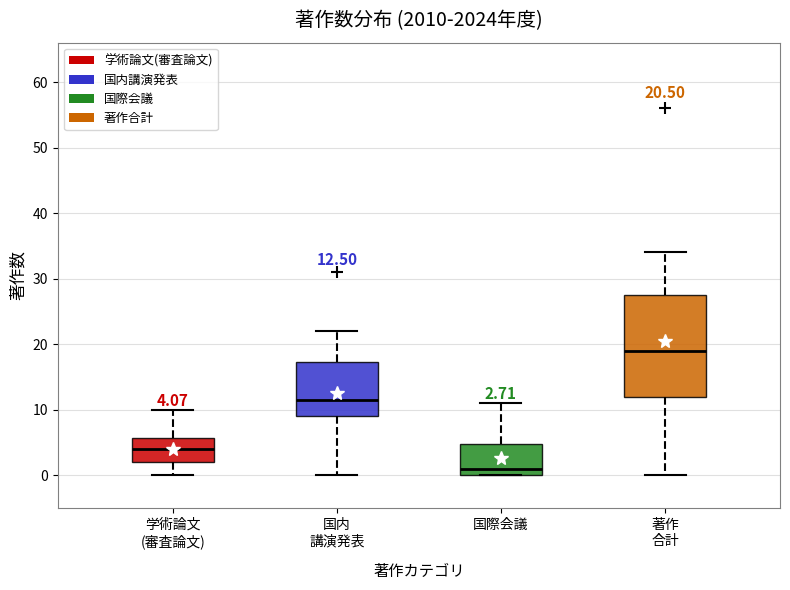

Which box is the tallest, from its lower edge to its upper edge?

著作 合計